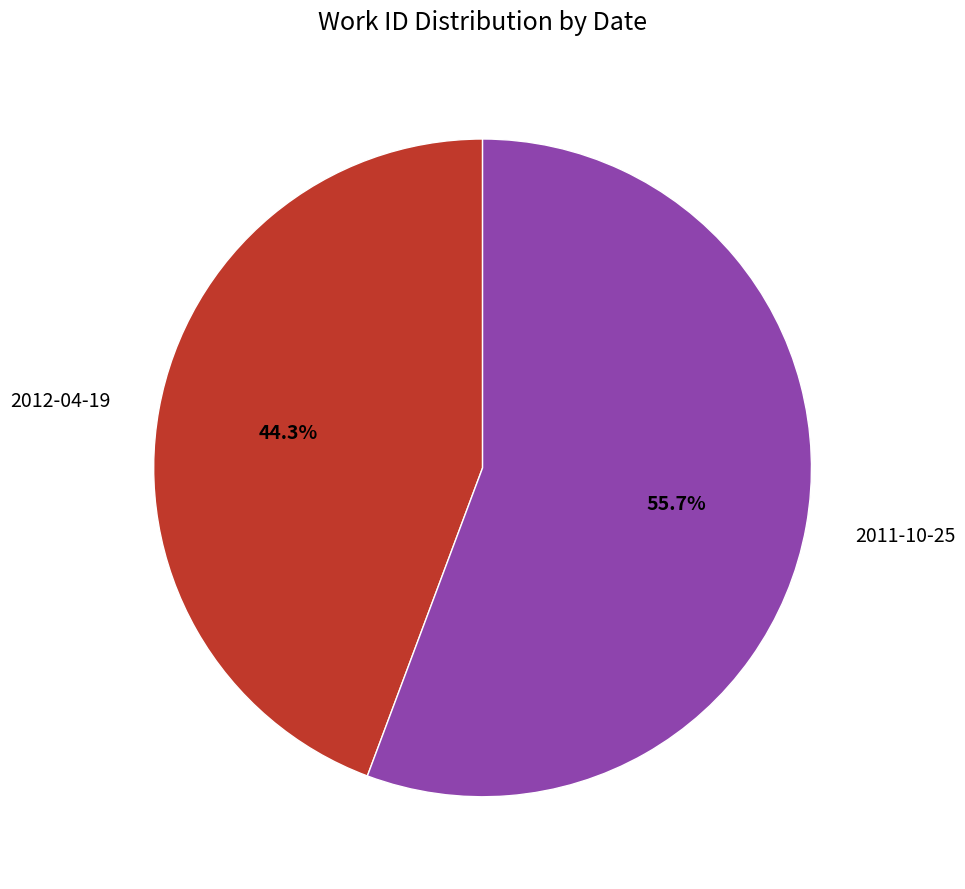

To the nearest percent, what is the combined percentage of 2012-04-19 and 2011-10-25?

100%